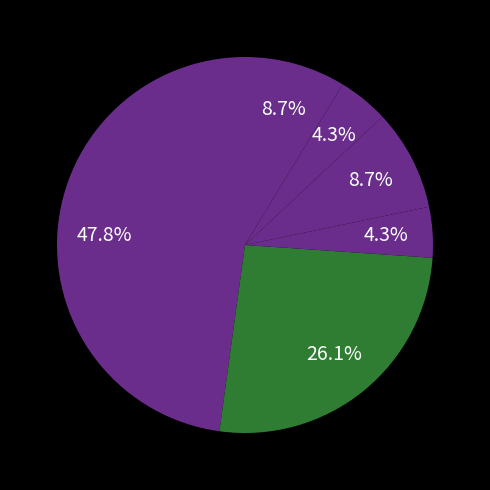

How many segments does this pie chart have?

6